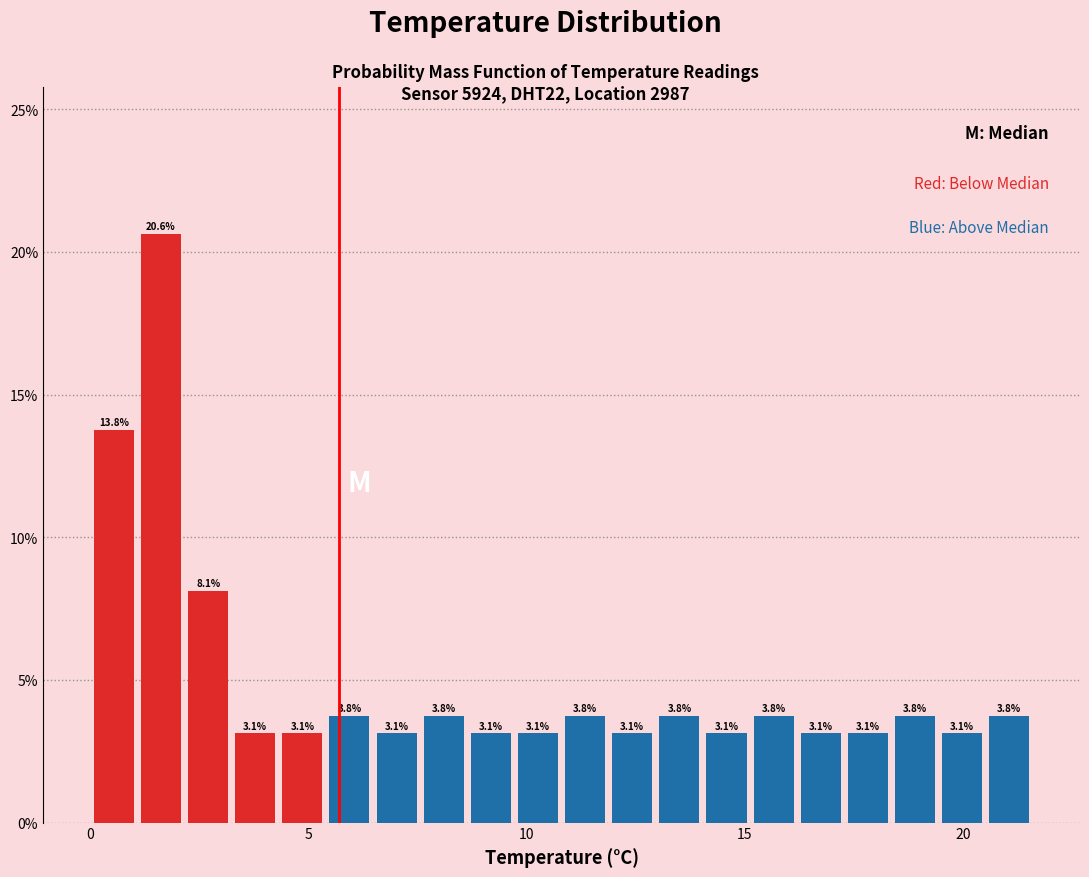

Read against the x-axis, roughly where is the centre of the tallest bar?

1.5